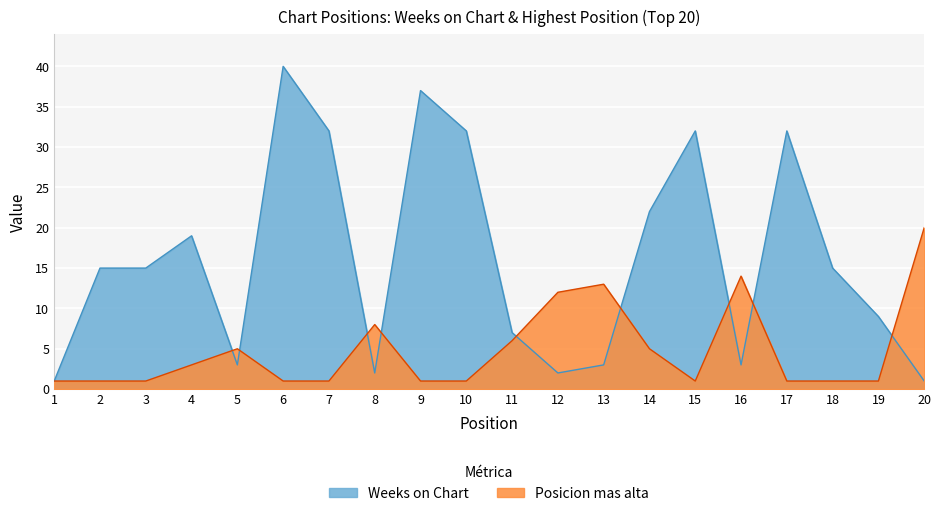

What is the minimum value for Weeks on Chart?

1